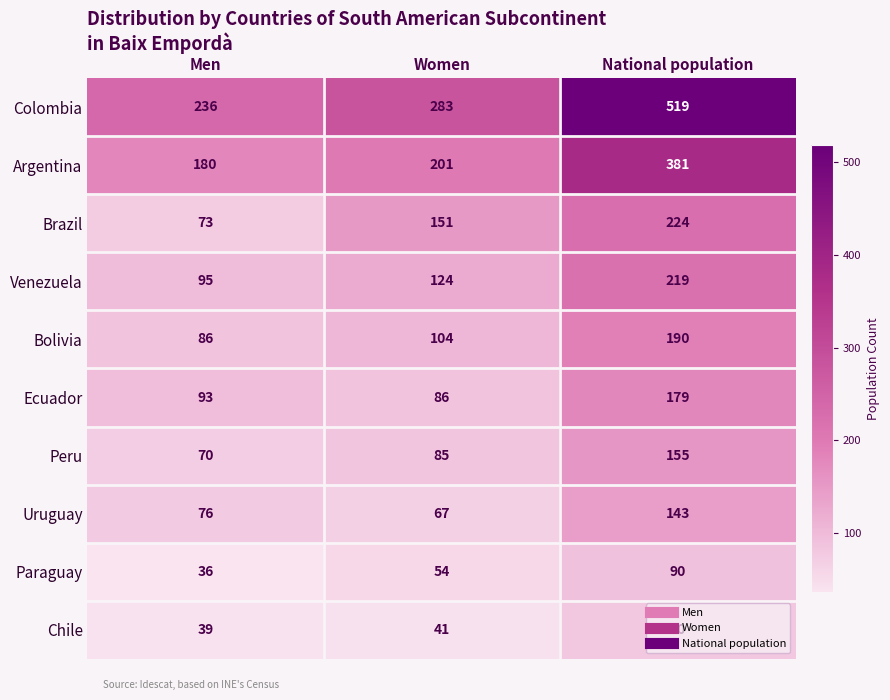

How many Brazil values are between 73 and 224?

3